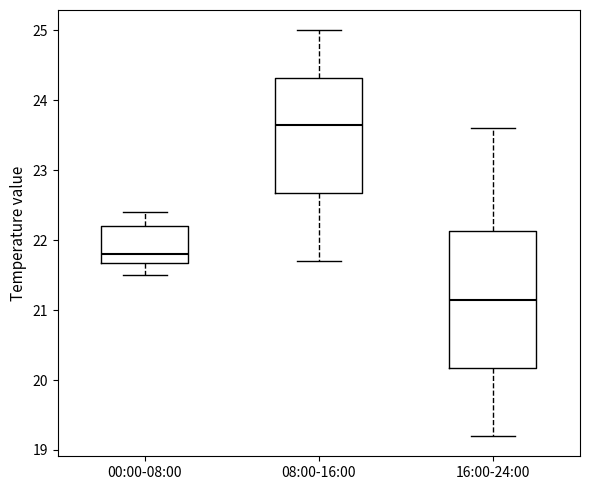

Where is the lower edge of the box for 16:00-24:00 on the y-axis? The values are not printed on the chart, so give them approximately, as read against the axis.

20.2